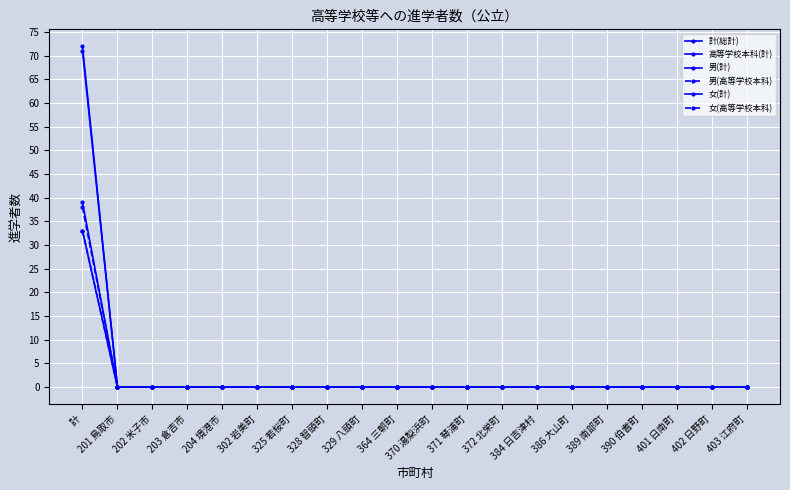

True or false: 女(計) and 女(高等学校本科) cross at least once.

False